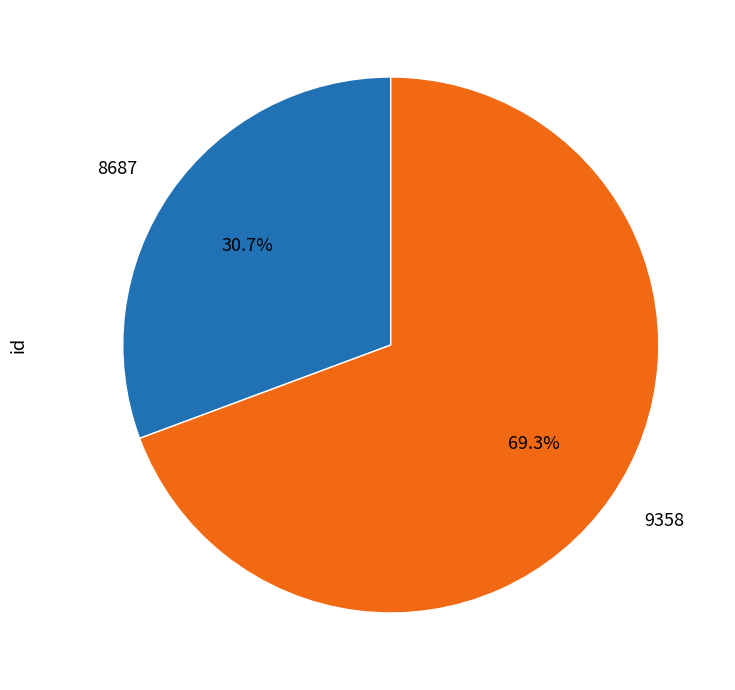

What is the ratio of the value at 8687 to the value at 9358?

0.4